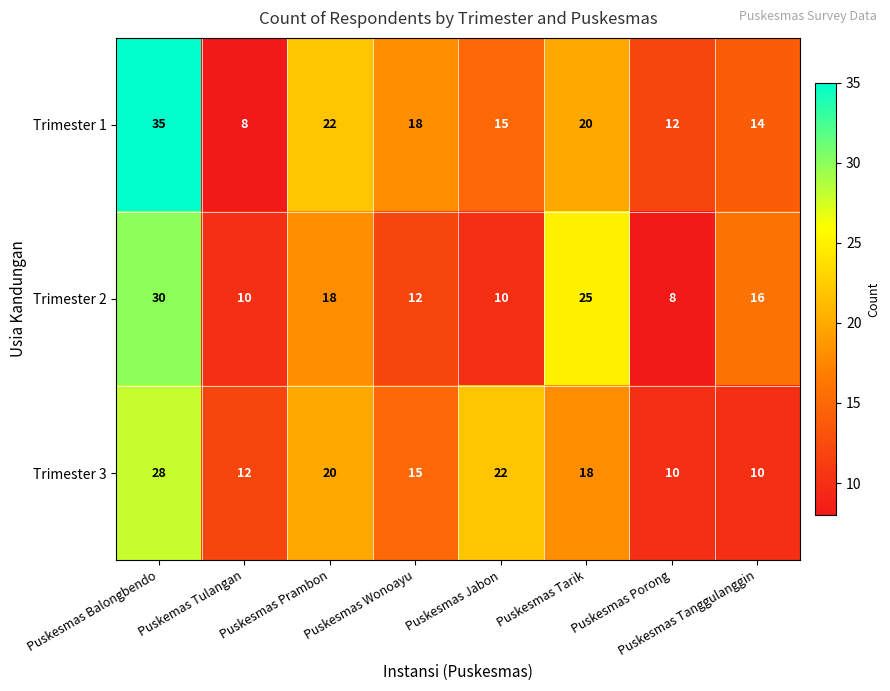

What is the maximum value for Trimester 2?

30